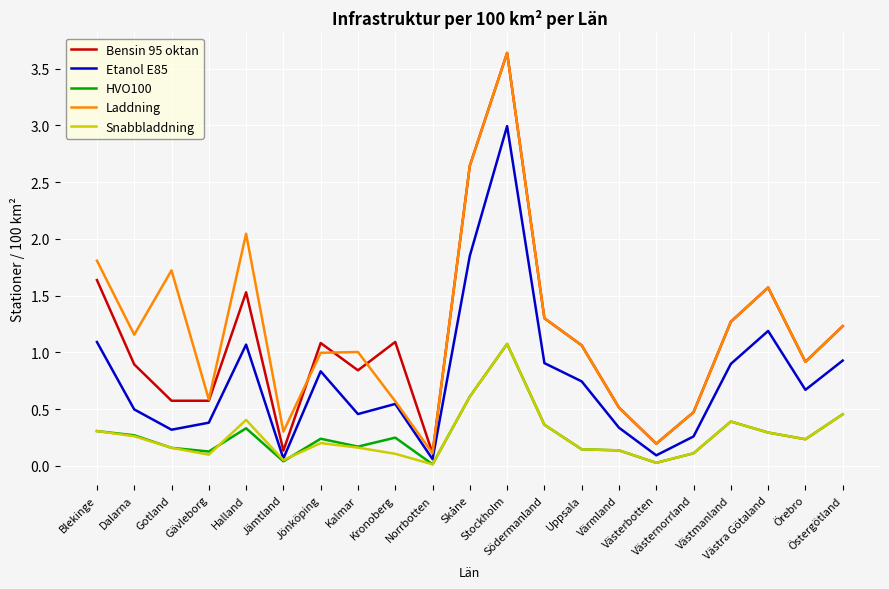

True or false: Bensin 95 oktan and Snabbladdning intersect in this chart.

False